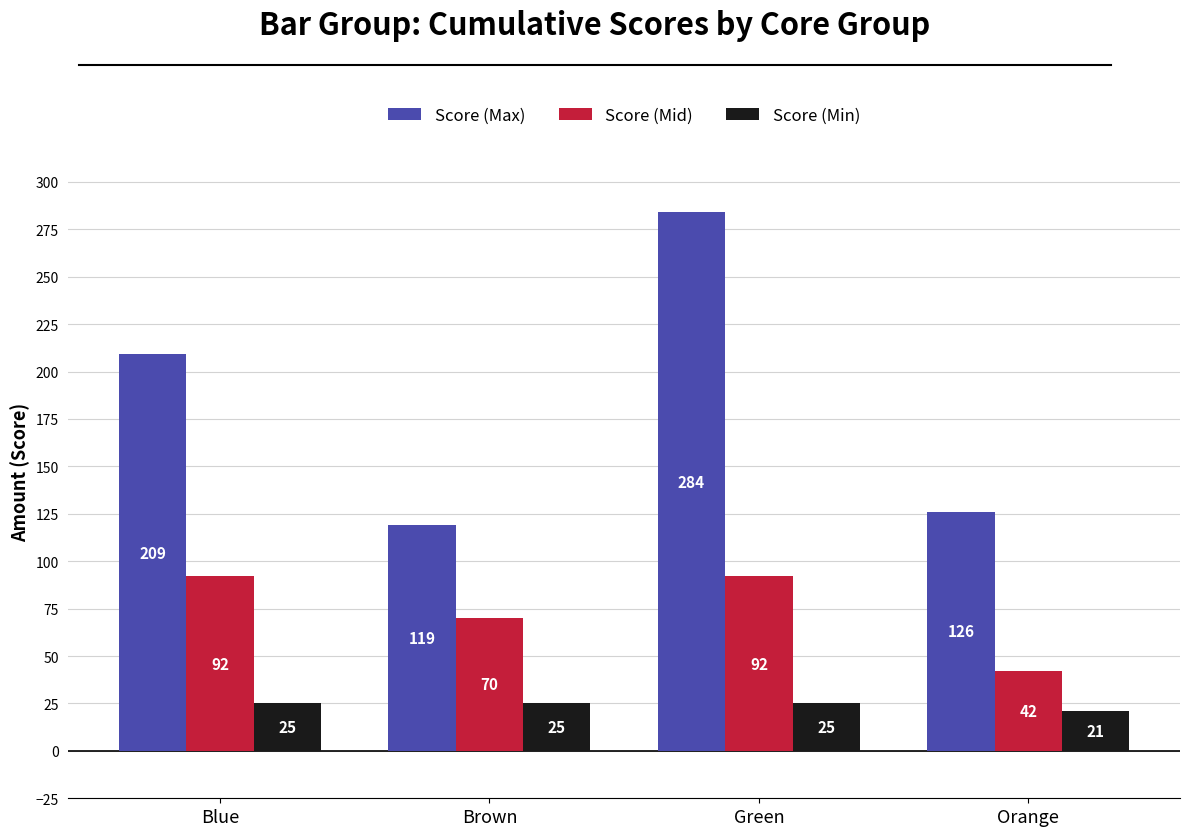

True or false: Score (Mid) has a value of 92 at Blue.

True